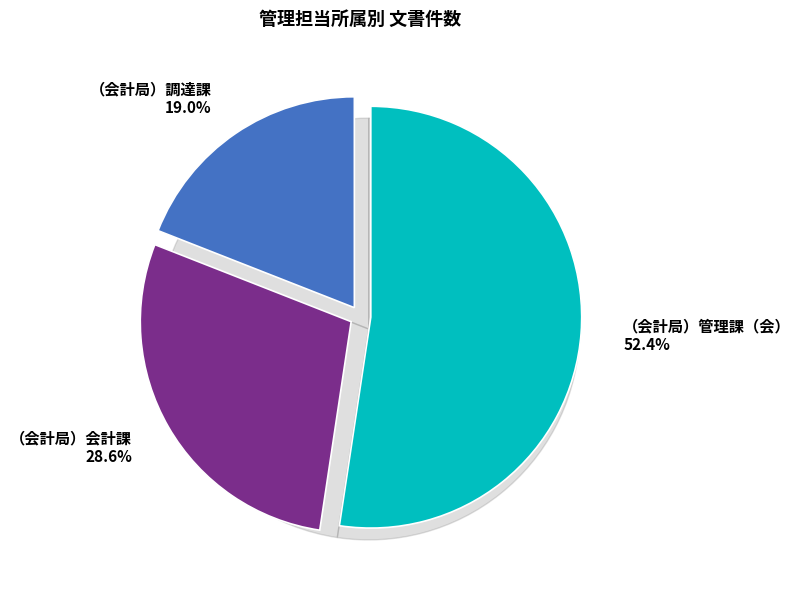

Combined, what portion of the pie is （会計局）管理課（会） and （会計局）会計課?

81.0%